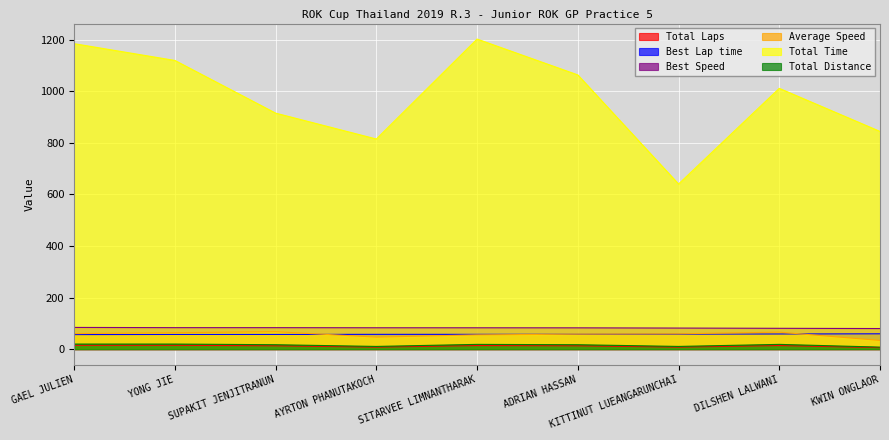

How many values in the Average Speed series exceed 59?

5